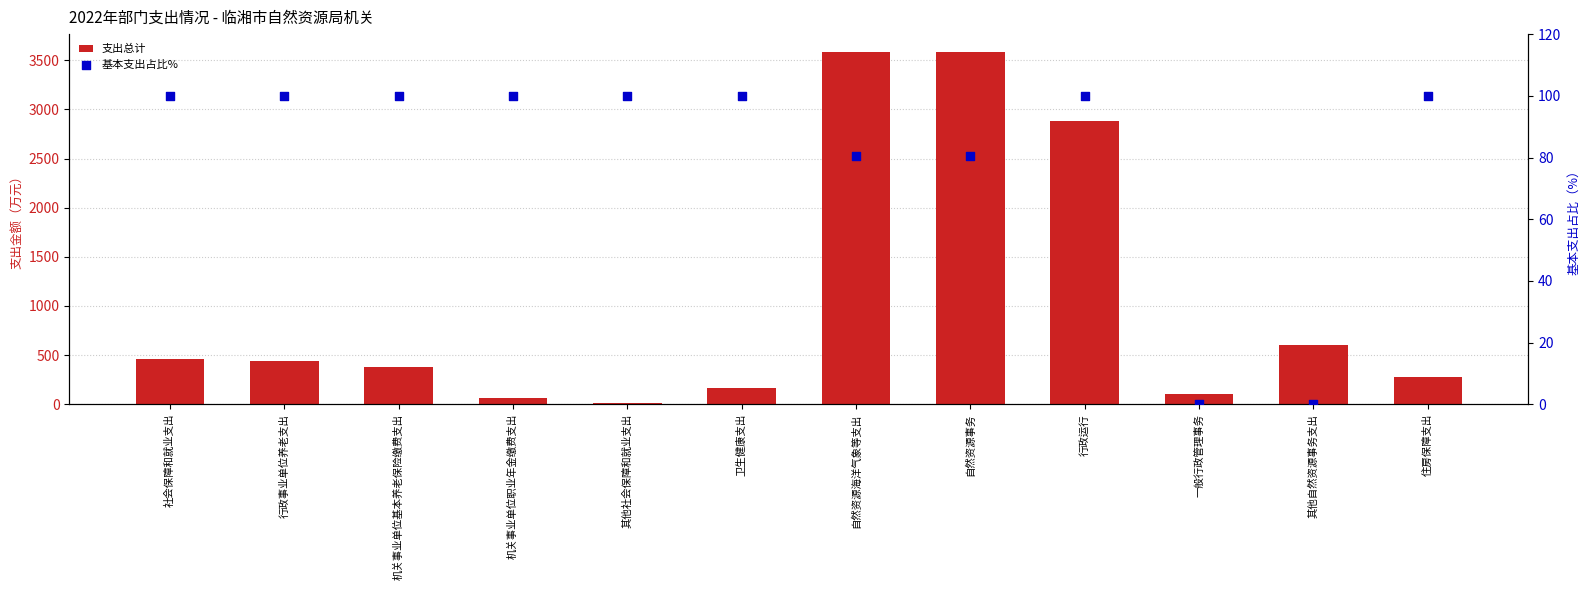

At which category is the sum across all series the highest?

自然资源海洋气象等支出